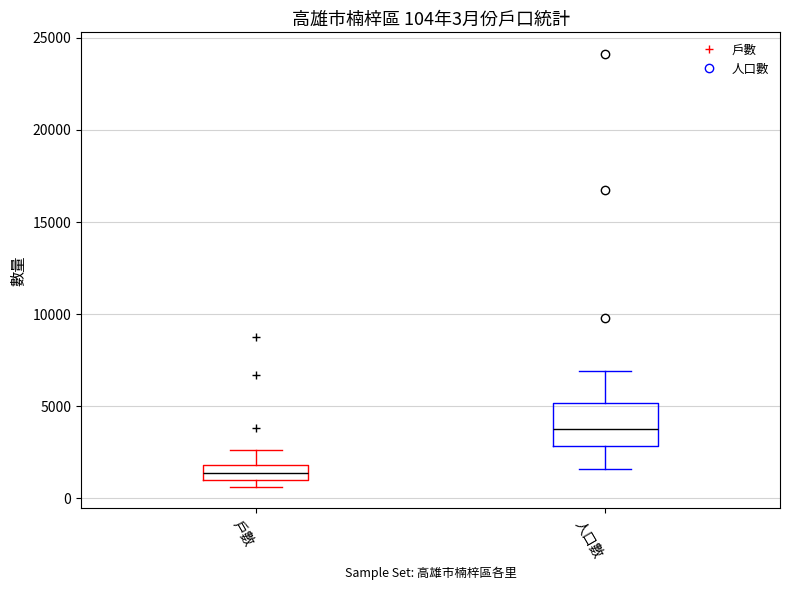

Comparing the boxes themselves (not the whiskers), which one is the tallest?

人口數